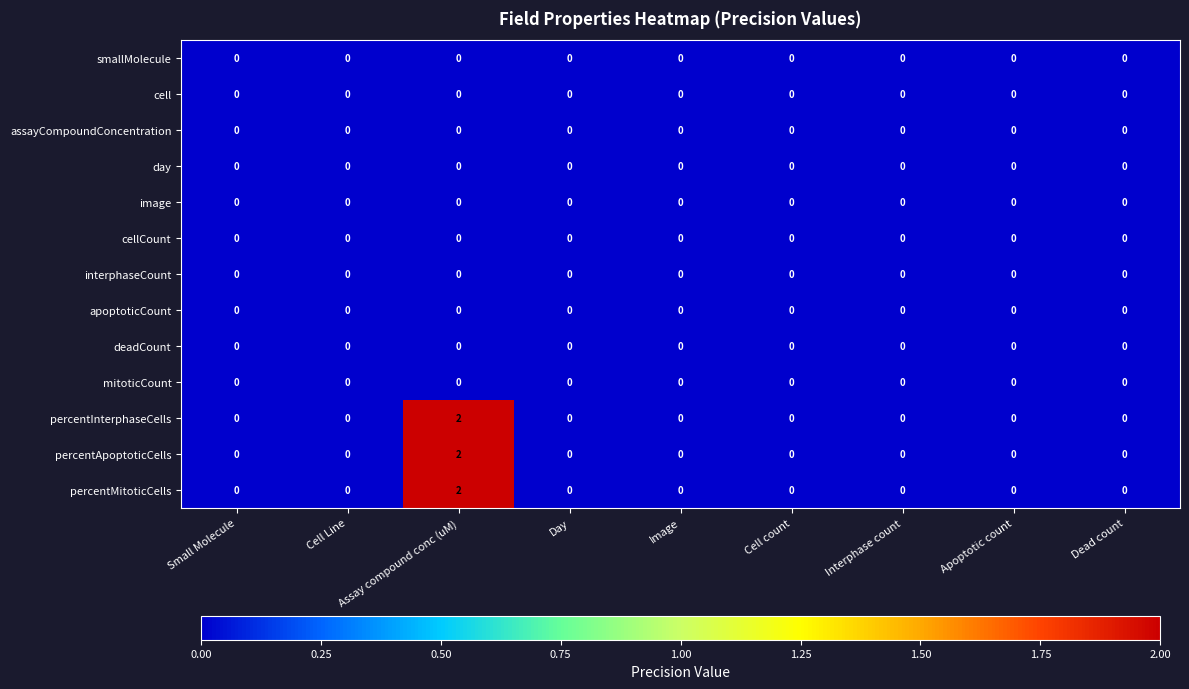

The value of cell at Day is 0. True or false?

True